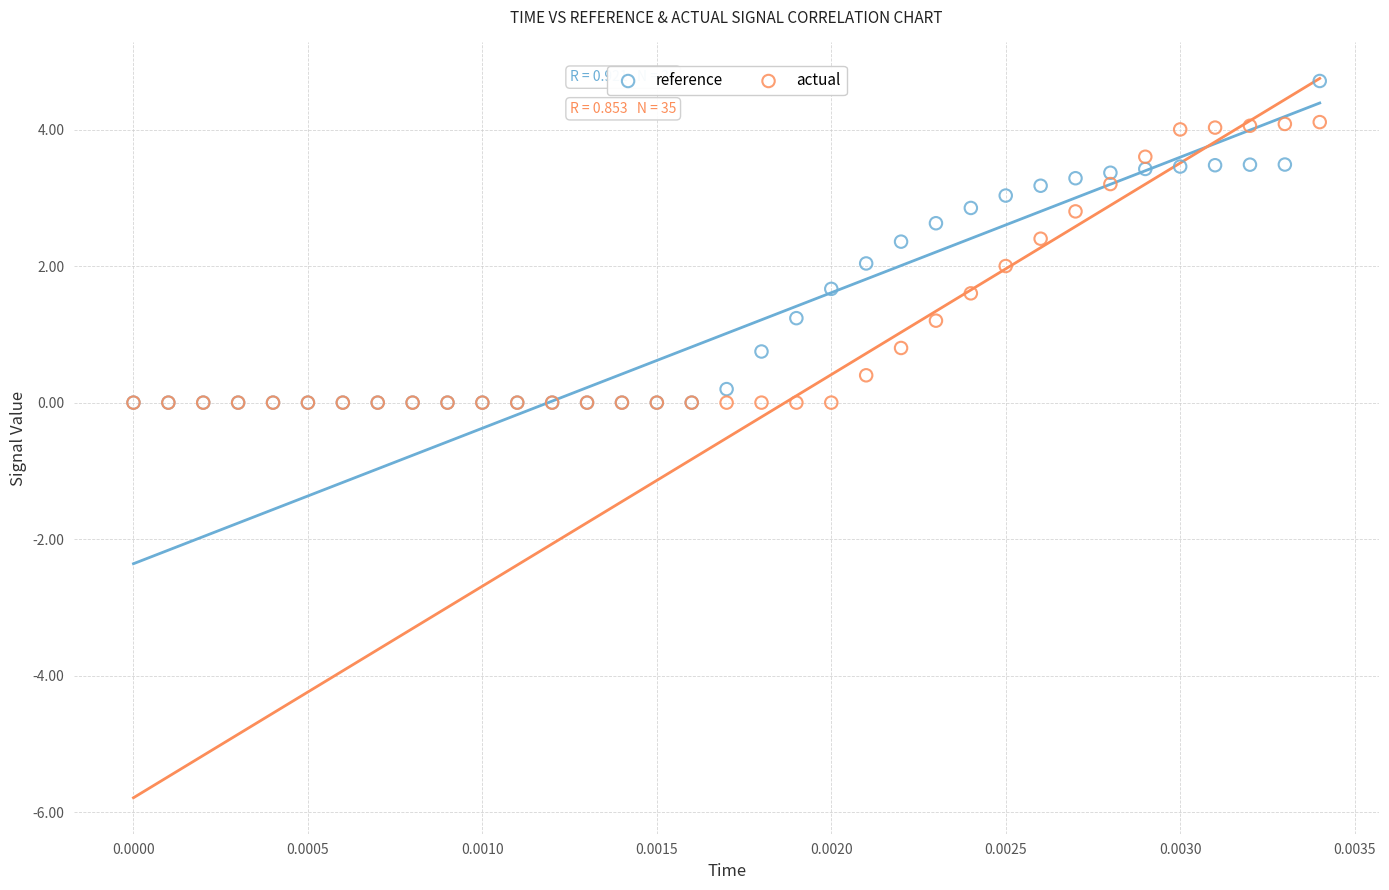

Which series reaches the maximum Y coordinate?

reference